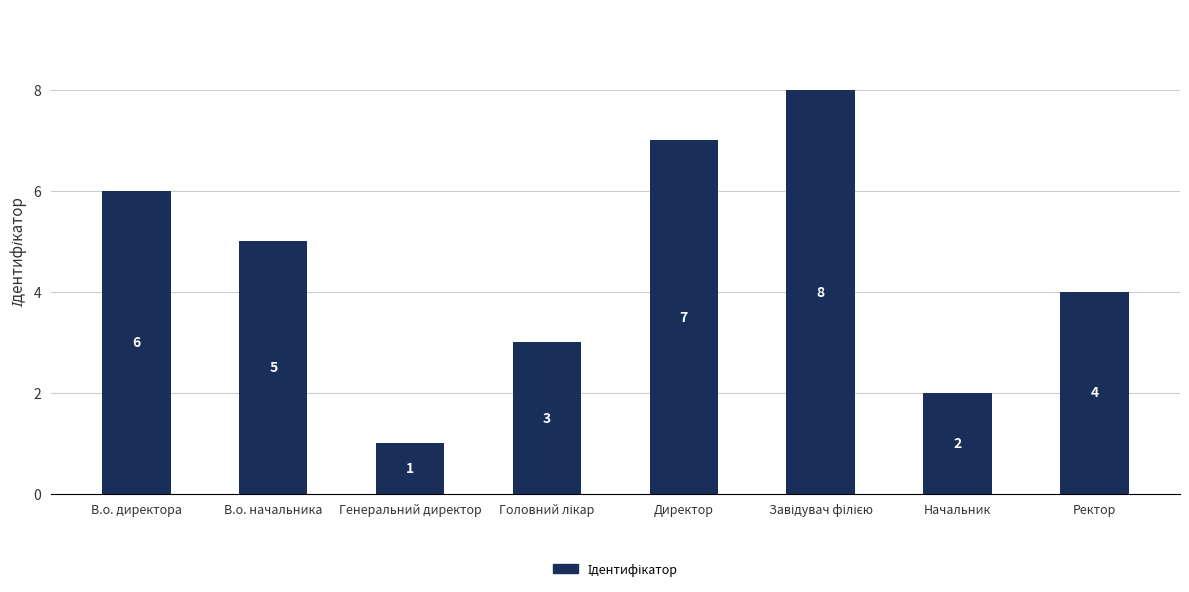

Are the bars grouped side by side (vs. stacked)?

No